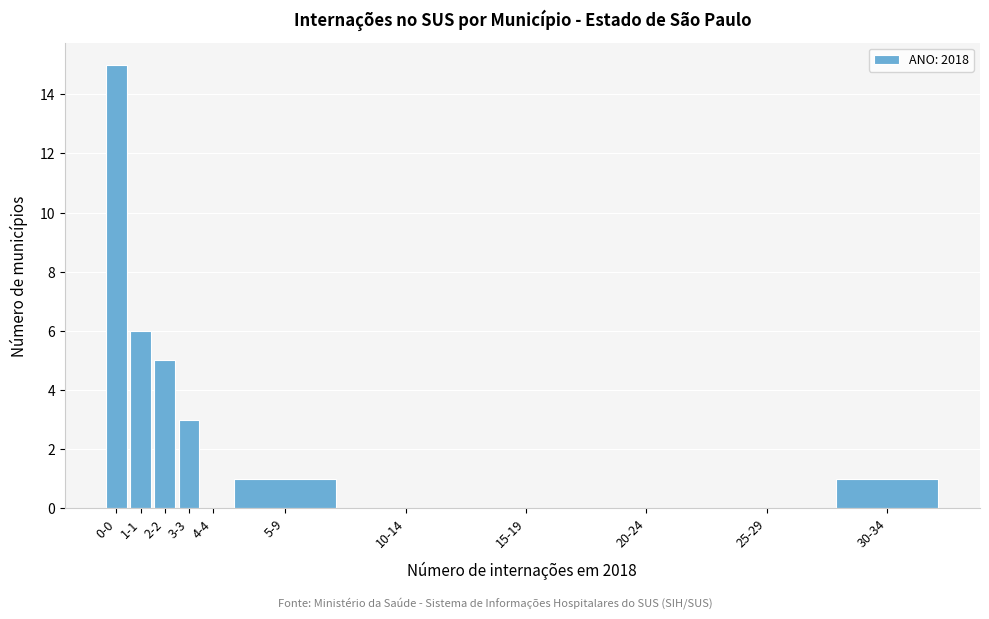

Reading left to right, extract all data points from this chart.

0-0=15	1-1=6	2-2=5	3-3=3	4-4=0	5-9=1	10-14=0	15-19=0	20-24=0	25-29=0	30-34=1